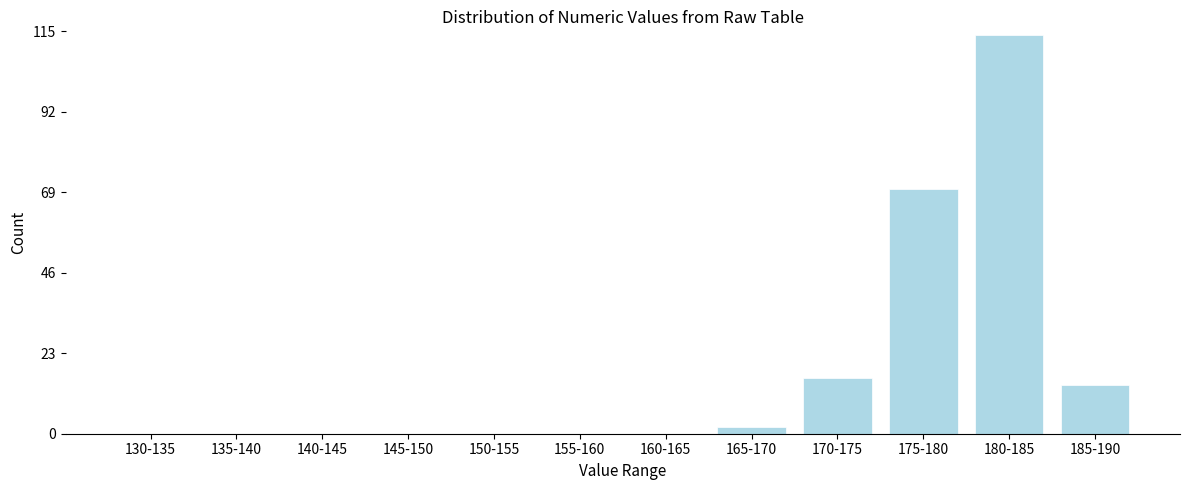

Reading right to left, what are all the values shown in this chart?

185-190=14	180-185=114	175-180=70	170-175=16	165-170=2	160-165=0	155-160=0	150-155=0	145-150=0	140-145=0	135-140=0	130-135=0